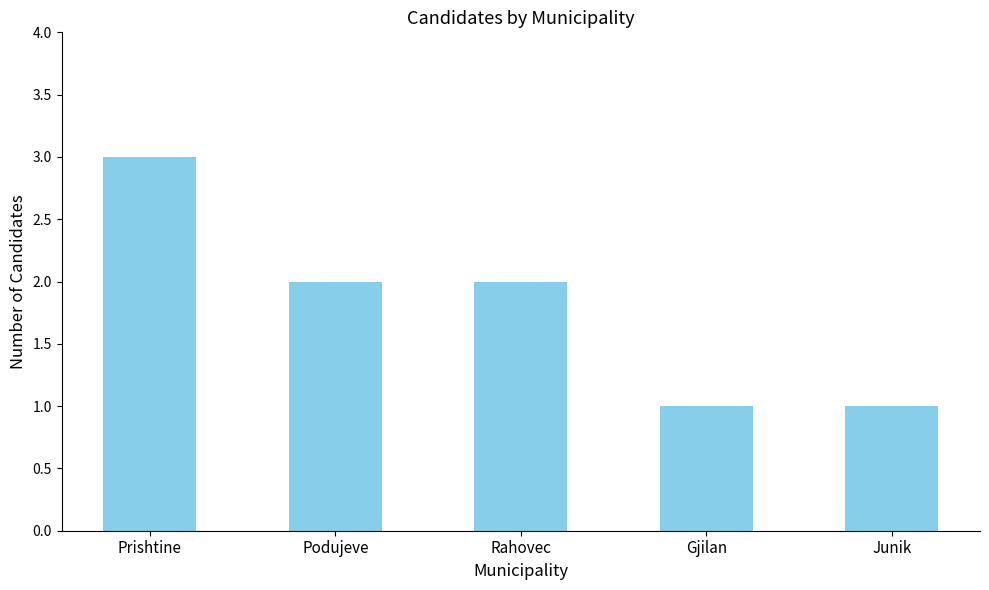

What is the sum of the values at Rahovec and Podujeve?

4